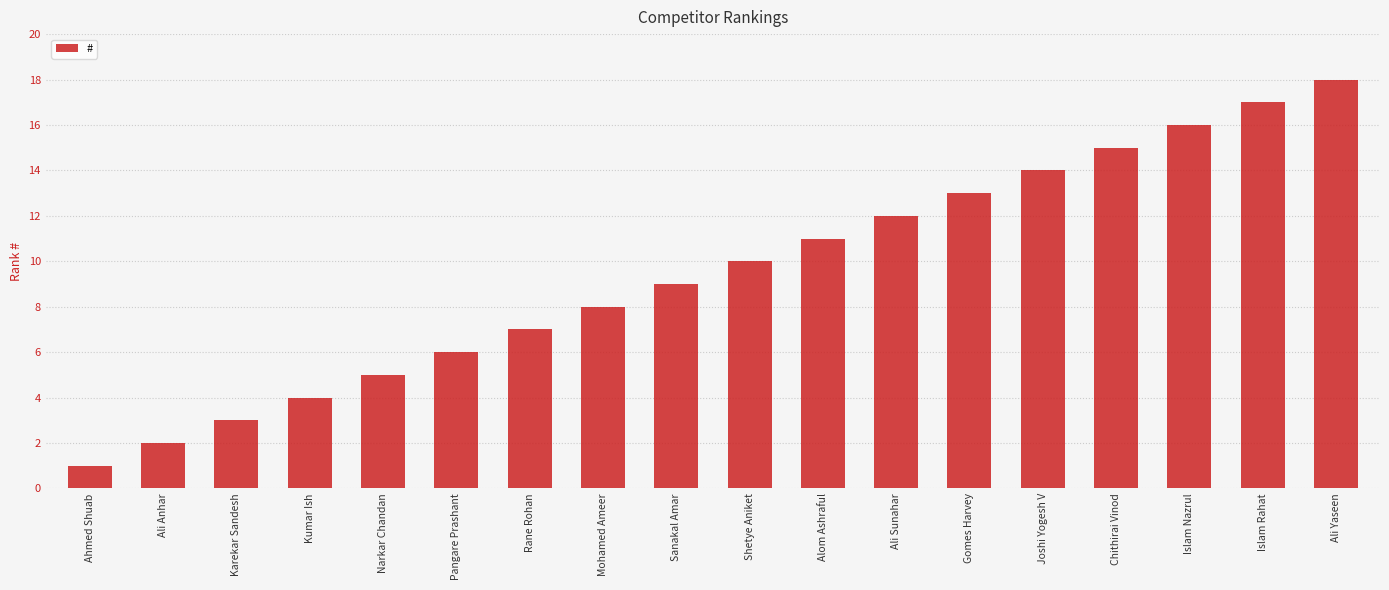

Reading left to right, list all the values displayed in this chart.

Ahmed Shuab=1	Ali Anhar=2	Karekar Sandesh=3	Kumar Ish=4	Narkar Chandan=5	Pangare Prashant=6	Rane Rohan=7	Mohamed Ameer=8	Sanakal Amar=9	Shetye Aniket=10	Alom Ashraful=11	Ali Sunahar=12	Gomes Harvey=13	Joshi Yogesh V=14	Chithirai Vinod=15	Islam Nazrul=16	Islam Rahat=17	Ali Yaseen=18